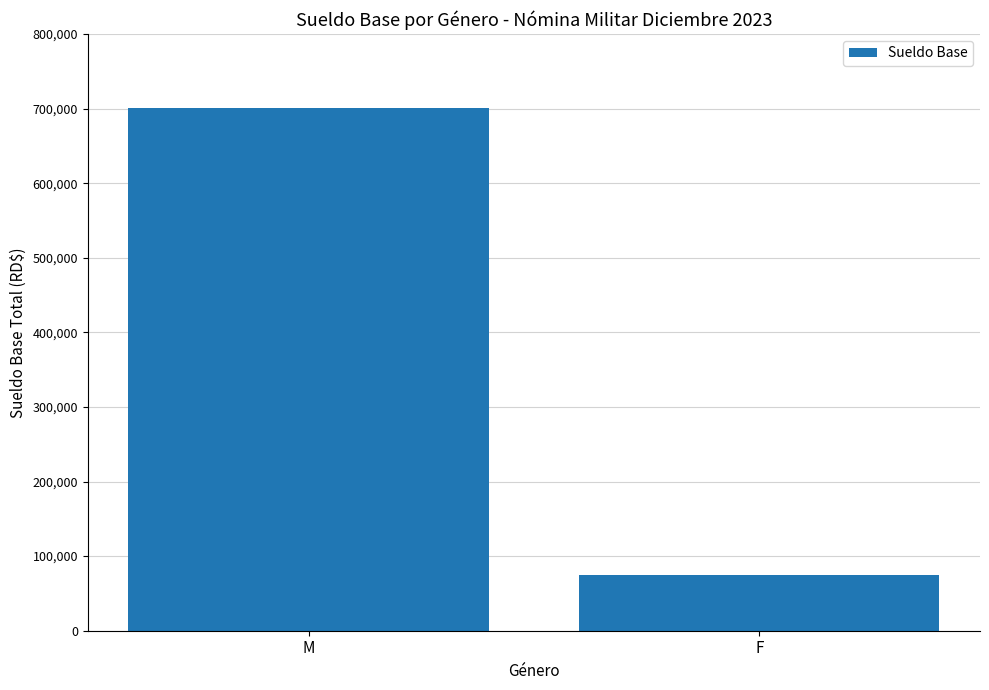

Rank the categories by value from highest to lowest.

M, F